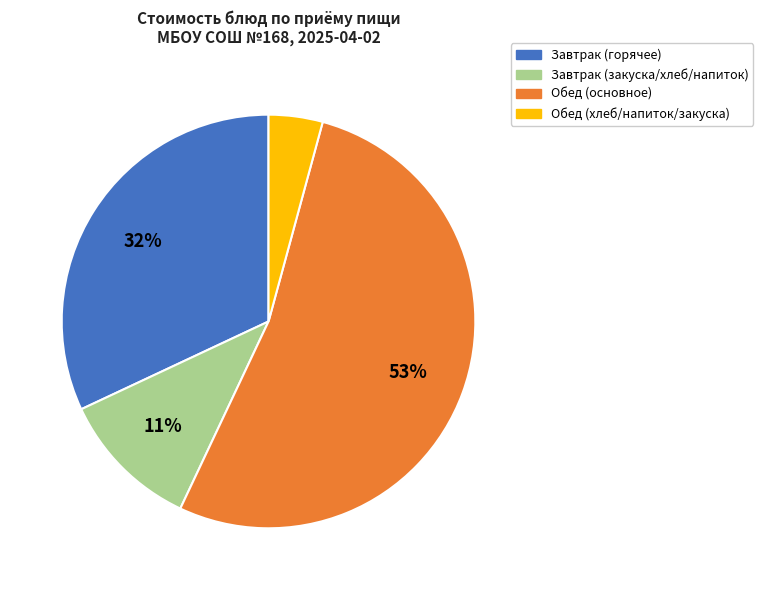

Does any single category account for the majority?

Yes